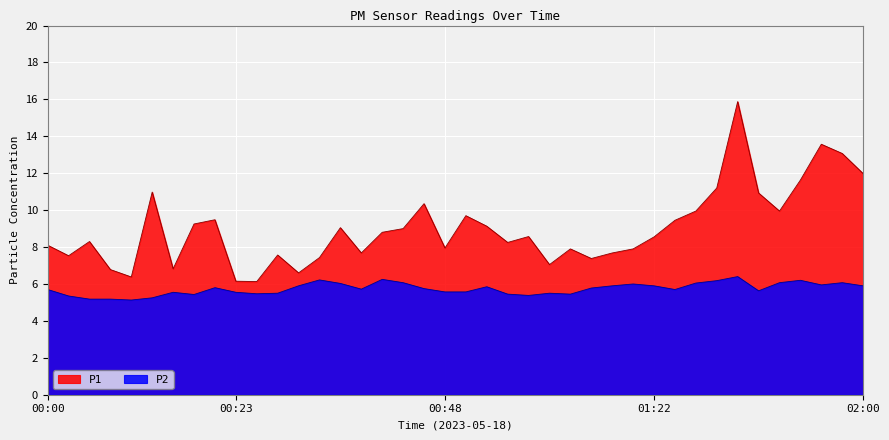

Reading left to right, list all the values displayed in this chart.

P1: 00:00=8.1	00:03=7.5	00:05=8.3	00:08=6.8	00:10=6.4	00:13=11.0	00:15=6.8	00:18=9.2	00:20=9.5	00:23=6.2	00:25=6.1	00:28=7.6	00:30=6.6	00:33=7.4	00:35=9.1	00:38=7.7	00:40=8.8	00:43=9.0	00:46=10.3	00:48=8.0	00:51=9.7	00:53=9.1	00:56=8.2	00:58=8.6	01:01=7.0	01:03=7.9	01:06=7.4	01:08=7.7	01:16=7.9	01:22=8.6	01:28=9.4	01:30=9.9	01:33=11.2	01:35=15.9	01:38=10.9	01:44=9.9	01:47=11.6	01:55=13.6	01:57=13.1	02:00=12.0
P2: 00:00=5.7	00:03=5.3	00:05=5.2	00:08=5.2	00:10=5.1	00:13=5.2	00:15=5.5	00:18=5.4	00:20=5.8	00:23=5.5	00:25=5.5	00:28=5.5	00:30=5.9	00:33=6.2	00:35=6.0	00:38=5.7	00:40=6.2	00:43=6.1	00:46=5.8	00:48=5.6	00:51=5.6	00:53=5.8	00:56=5.5	00:58=5.4	01:01=5.5	01:03=5.5	01:06=5.8	01:08=5.9	01:16=6.0	01:22=5.9	01:28=5.7	01:30=6.0	01:33=6.2	01:35=6.4	01:38=5.6	01:44=6.1	01:47=6.2	01:55=6.0	01:57=6.1	02:00=5.9